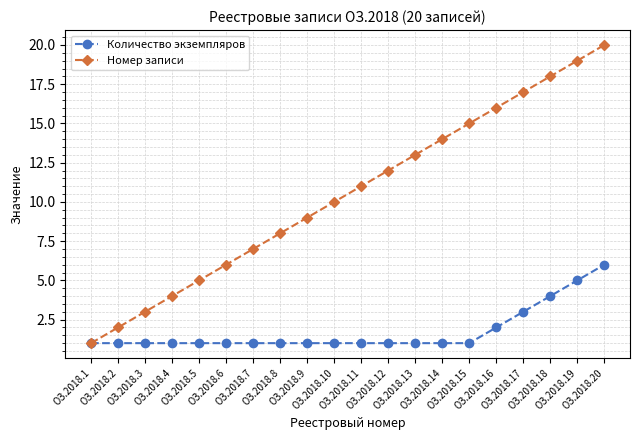

True or false: Номер записи has more than 2 interior local peaks.

False